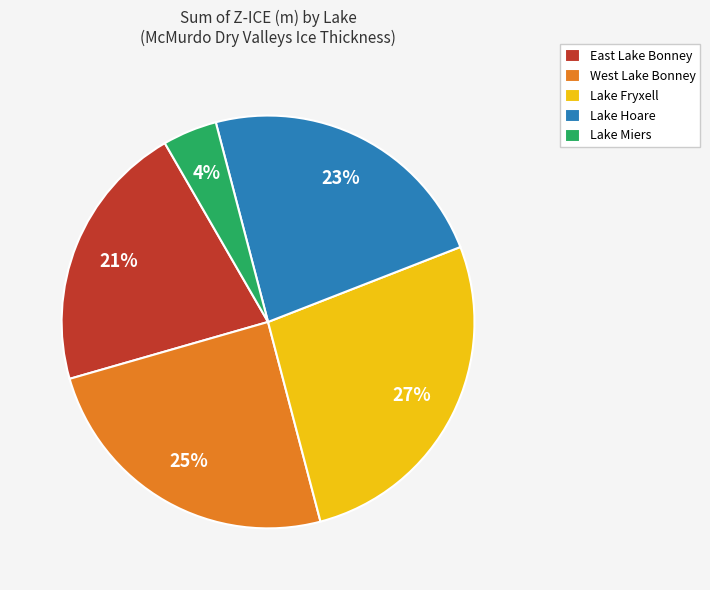

How many segments does this pie chart have?

5